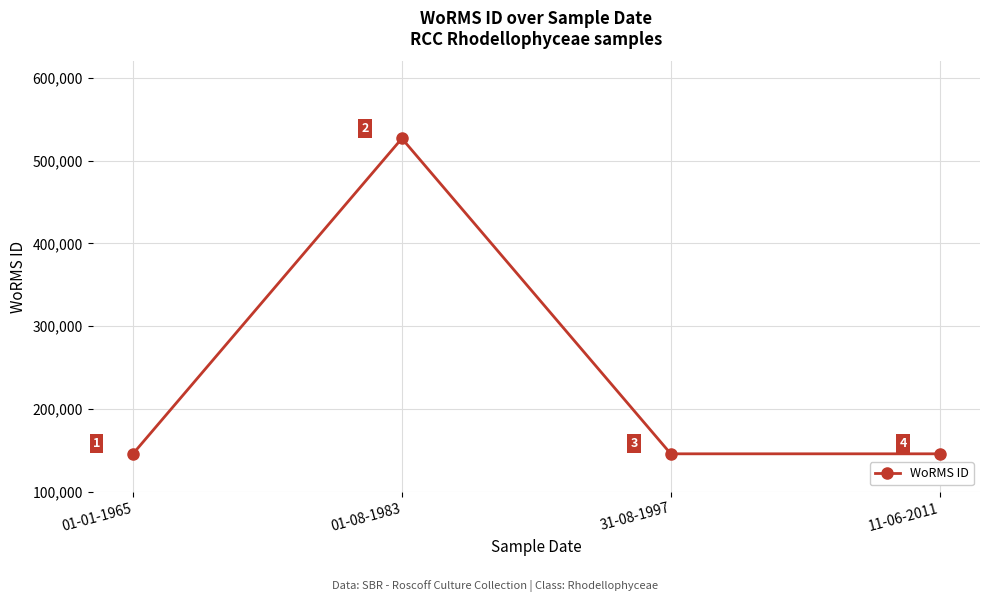

At which category does the data reach its first local peak?

01-08-1983